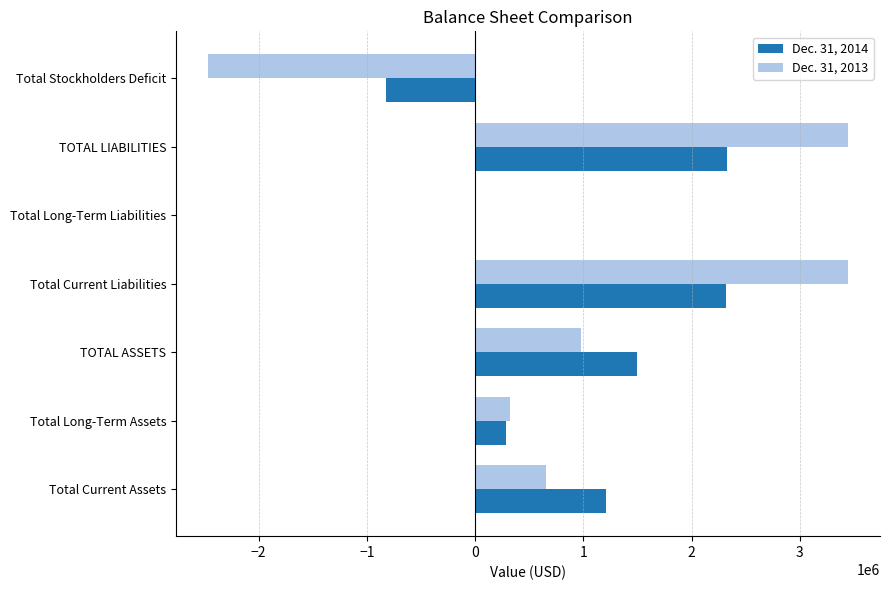

What is the maximum value shown in the chart?

3445696